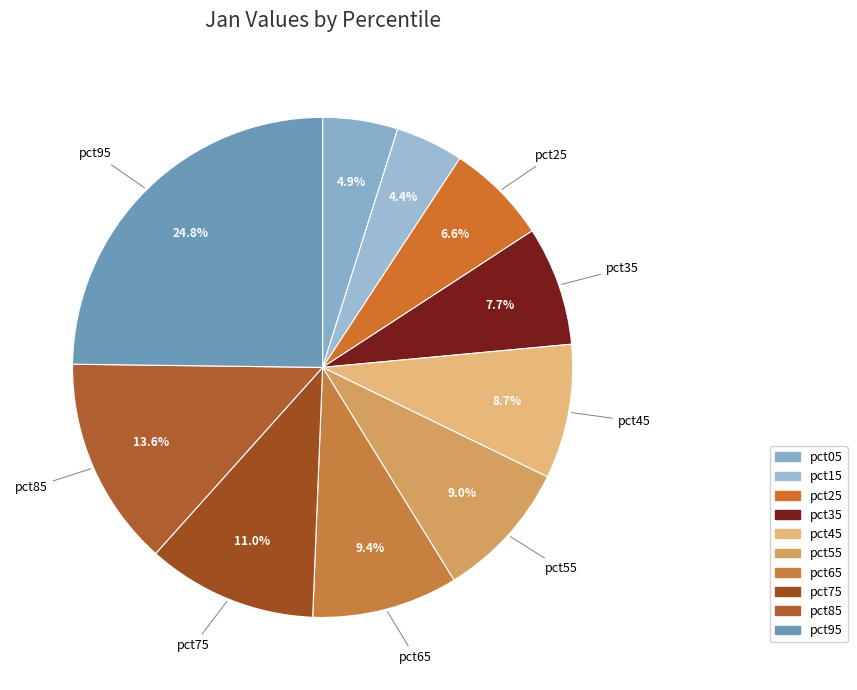

How many slices are in this pie chart?

10